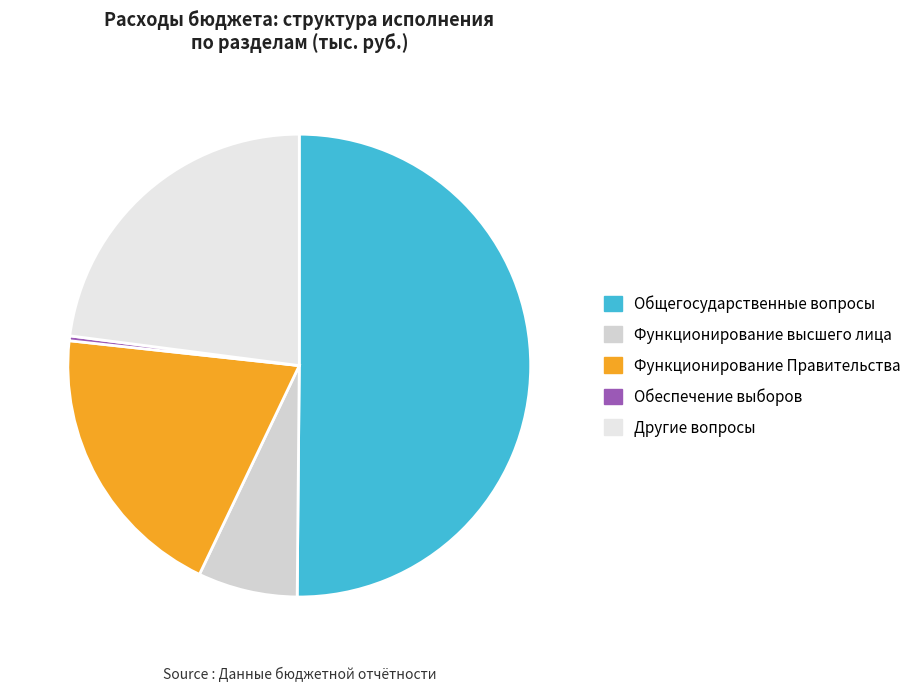

Count the number of slices in the pie.

5